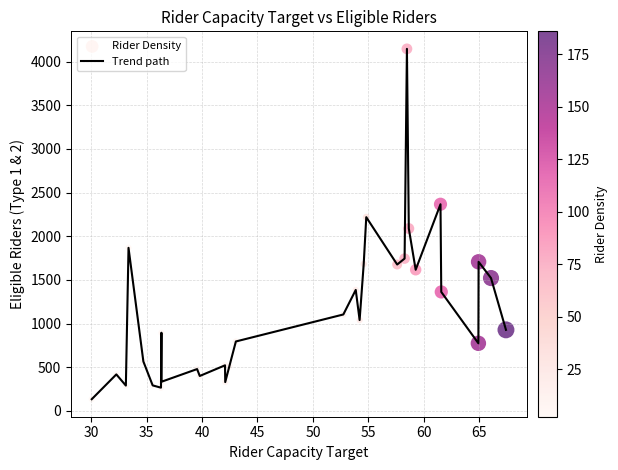

What is the smallest value displayed?

135